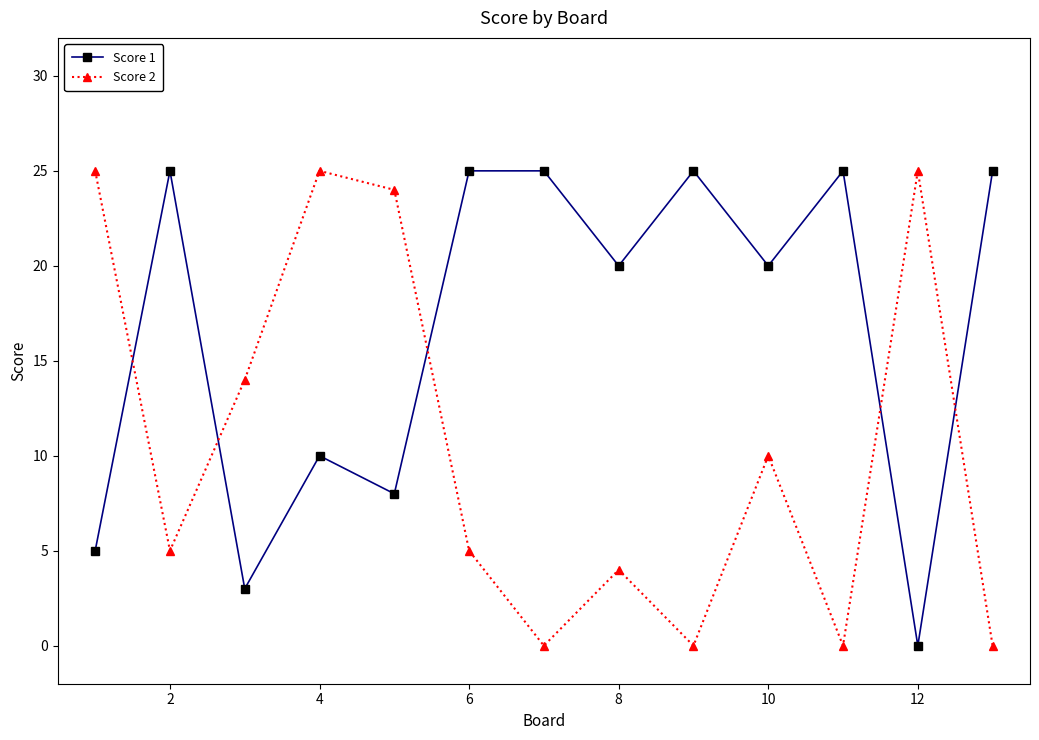

What is the value of the Score 2 point at the 6th from the left?

5